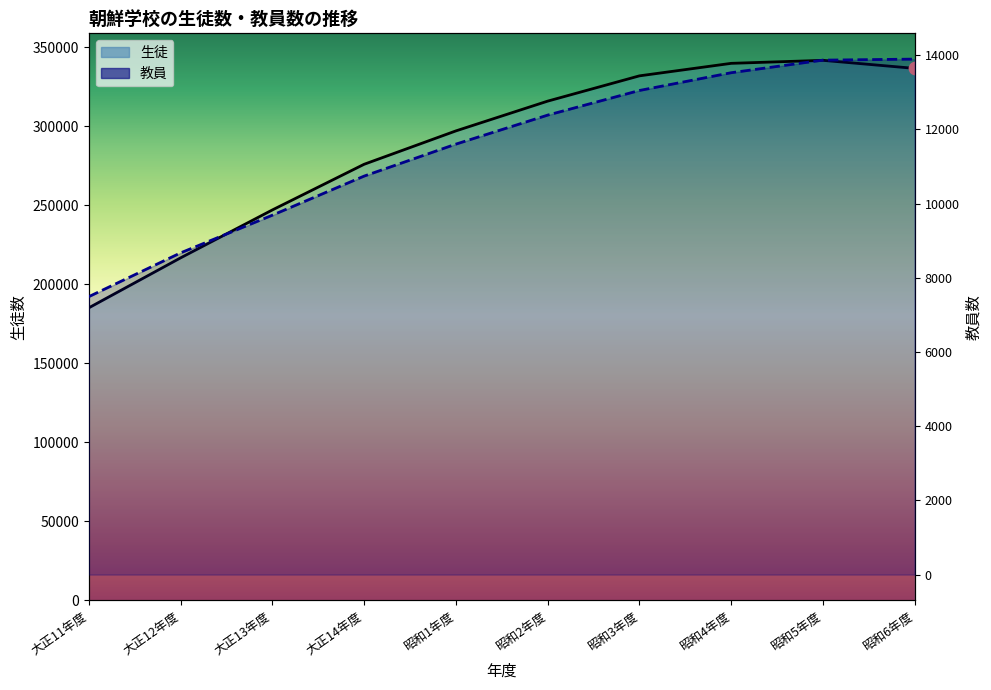

What is the total value across all series at 昭和4年度?

353198